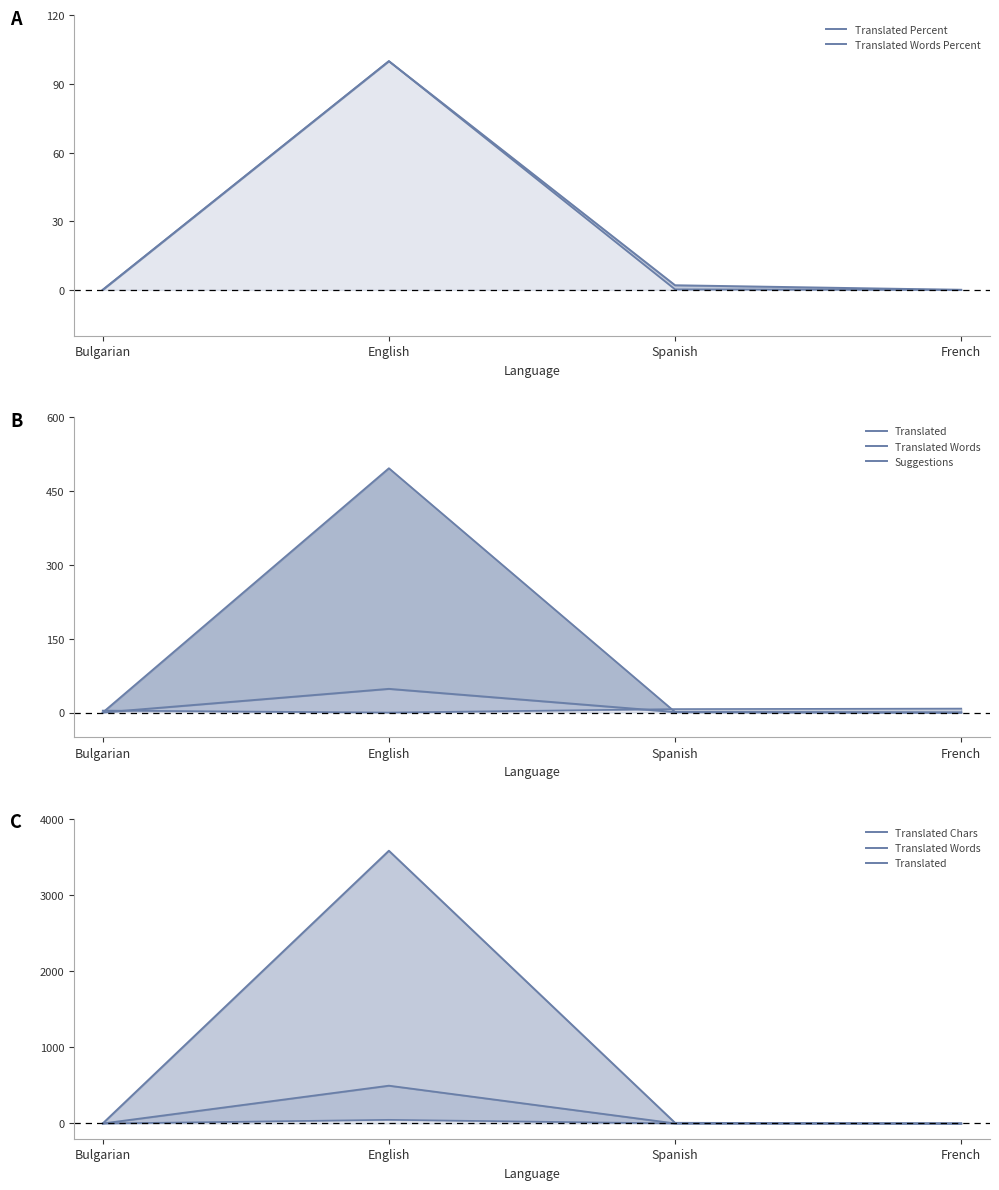

What is the difference between the Translated values at English and Spanish?

47.0